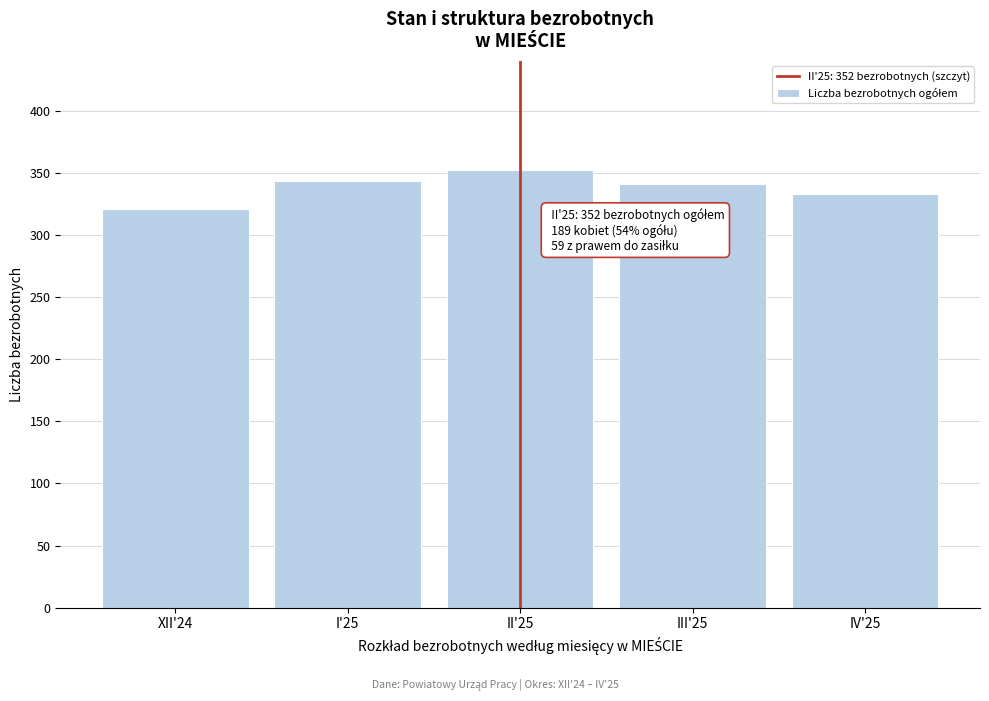

Reading left to right, what are all the values shown in this chart?

321	343	352	341	333